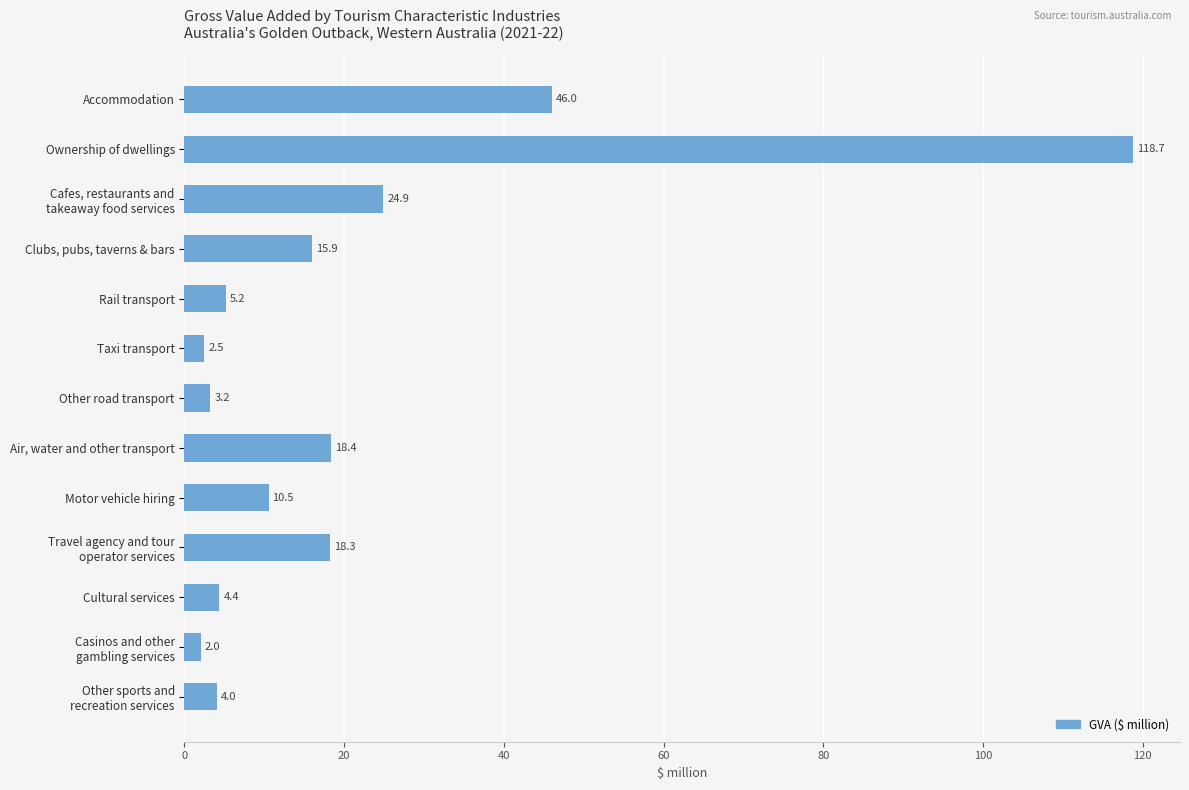

Reading top to bottom, what are all the values shown in this chart?

46.0	118.7	24.9	15.9	5.2	2.5	3.2	18.4	10.5	18.3	4.4	2.0	4.0